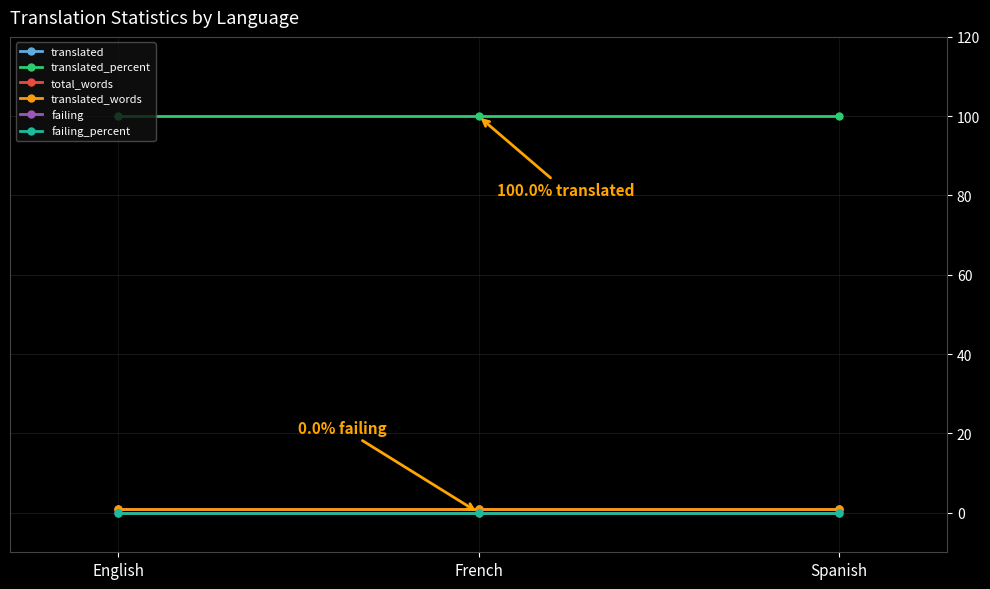

Count the number of data series in this chart.

6